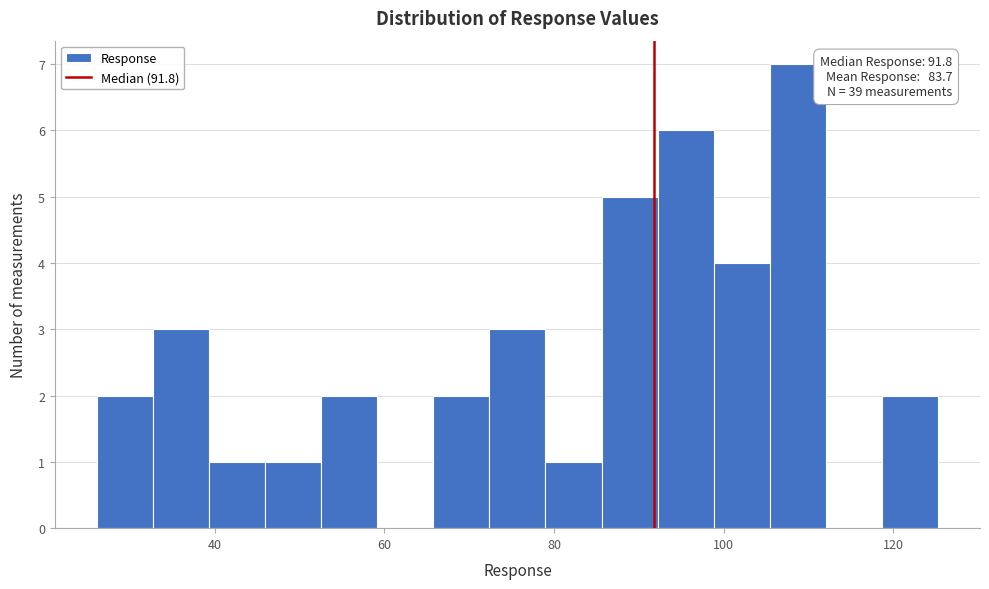

Read against the x-axis, roughly where is the centre of the tallest bar?

108